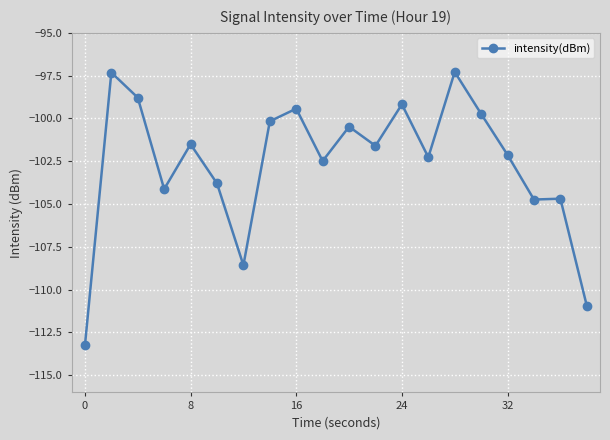

What is the difference between the maximum and minimum values?

16.0